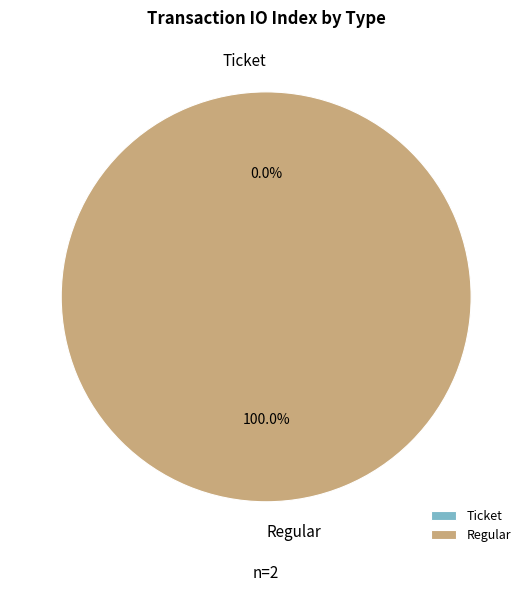

True or false: Regular accounts for 100% of the total.

True